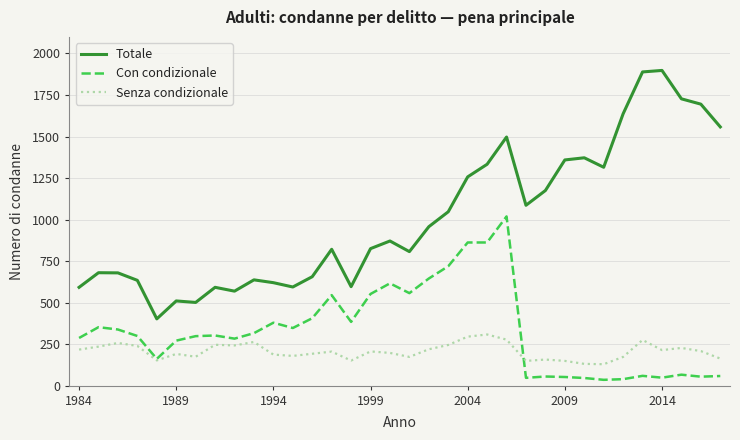

List the series in order of their overall mean, highest first.

Totale, Con condizionale, Senza condizionale